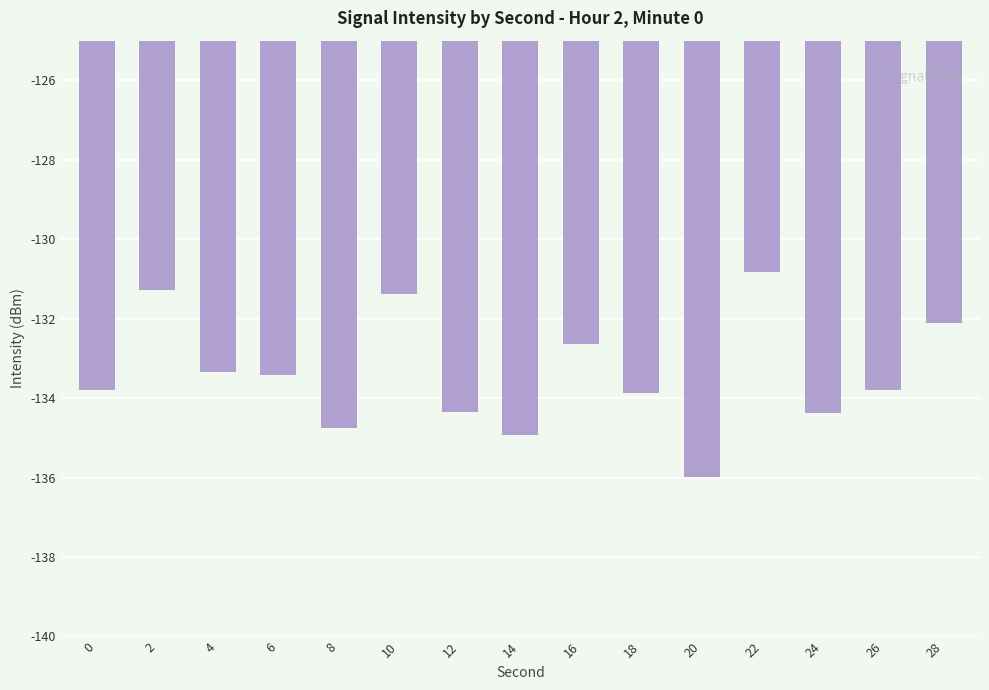

How many bars are there in total?

15